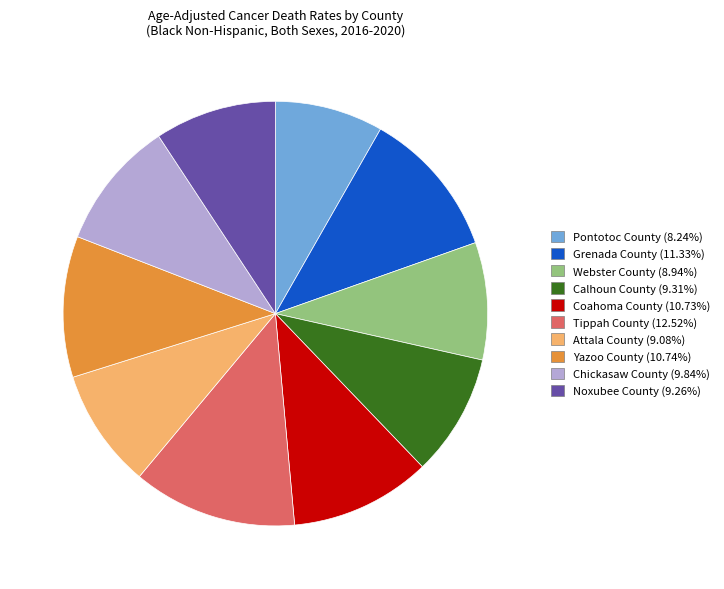

How many segments does this pie chart have?

10